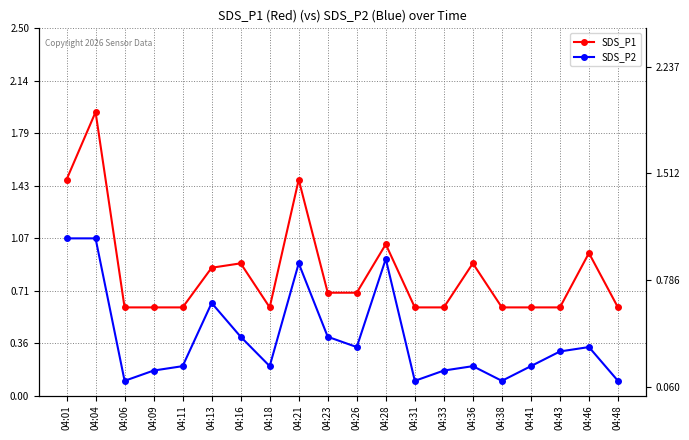

True or false: SDS_P1 has more than 1 points higher than both neighbors.

True